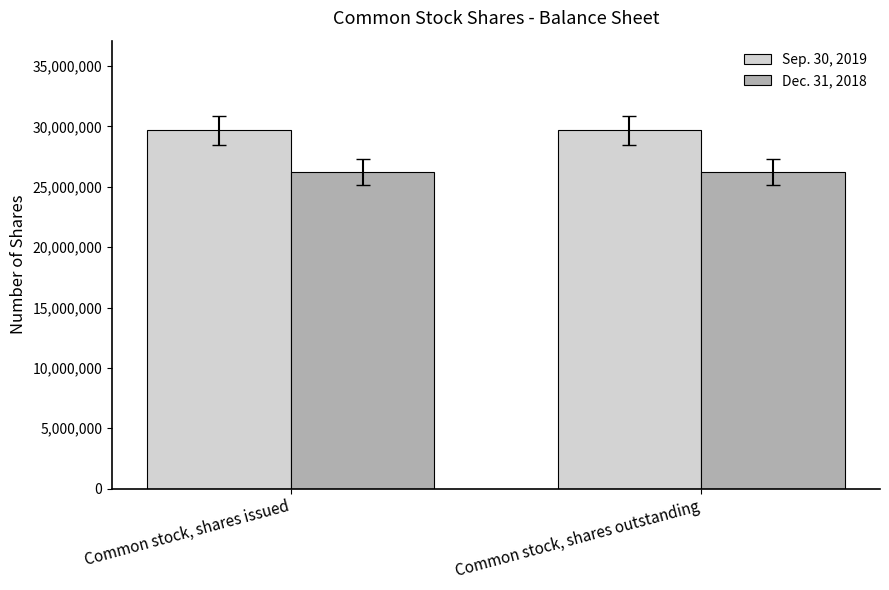

What is the label of the 1st bar from the left?

Common stock, shares issued